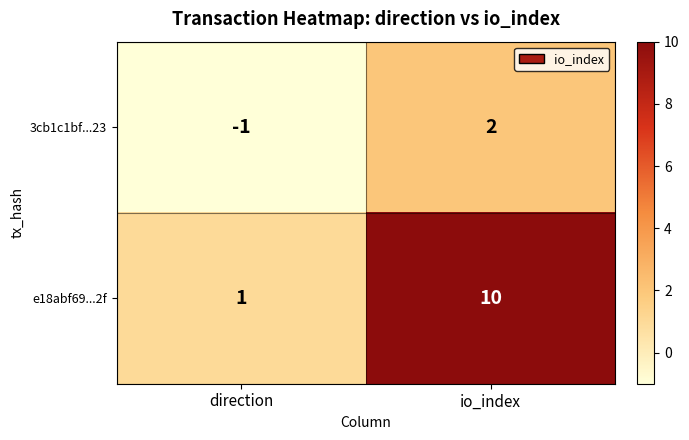

What is the sum of the e18abf69...2f values at direction and io_index?

11